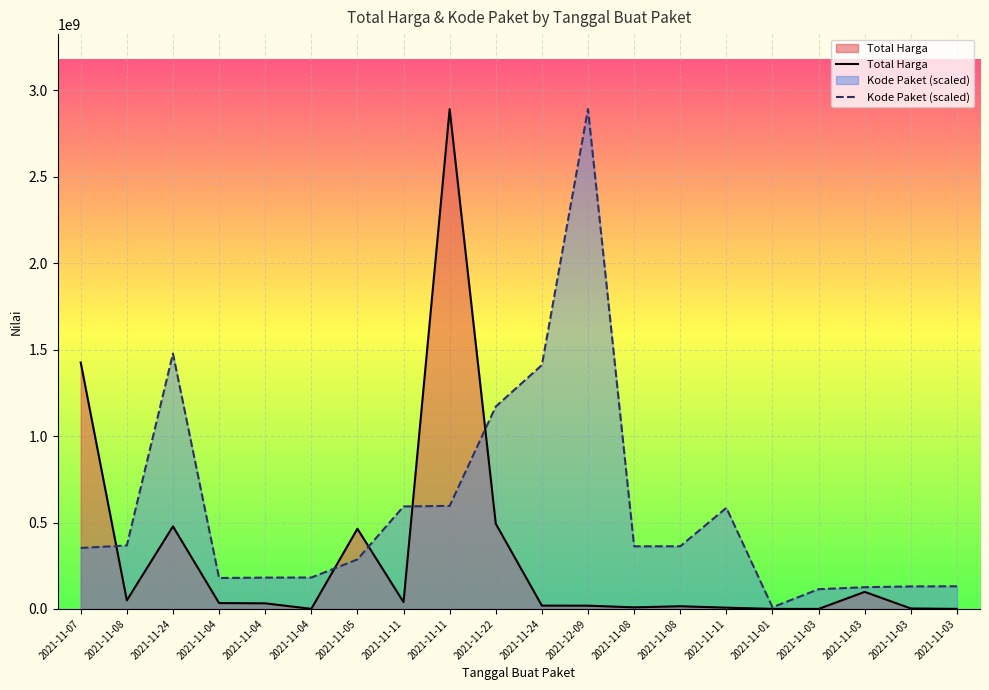

The Kode Paket (scaled) series shows 352883521.5 at 2021-11-07. True or false?

True